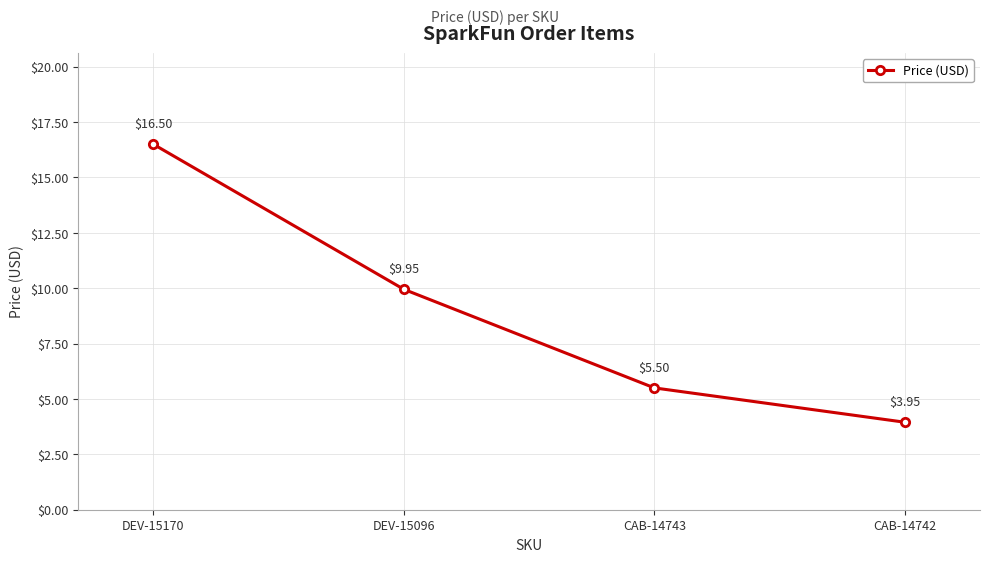

True or false: the data has more than 1 interior local peaks.

False